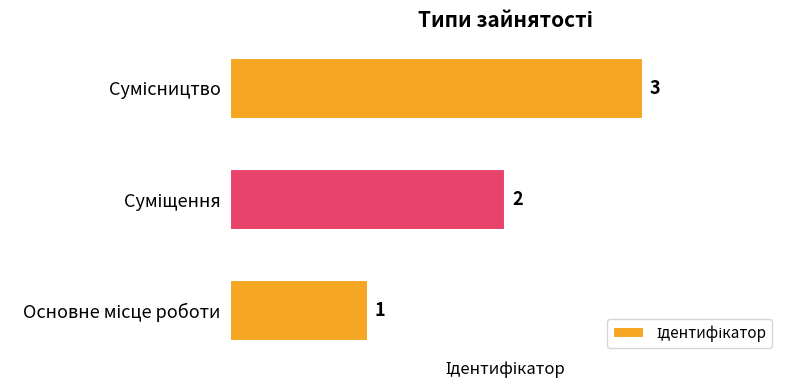

Count the values in the range 1 to 3.

3